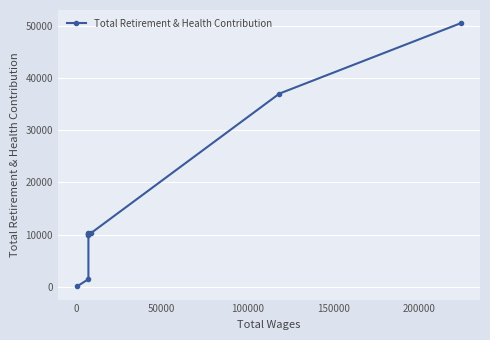

How many data points does each series have?

8